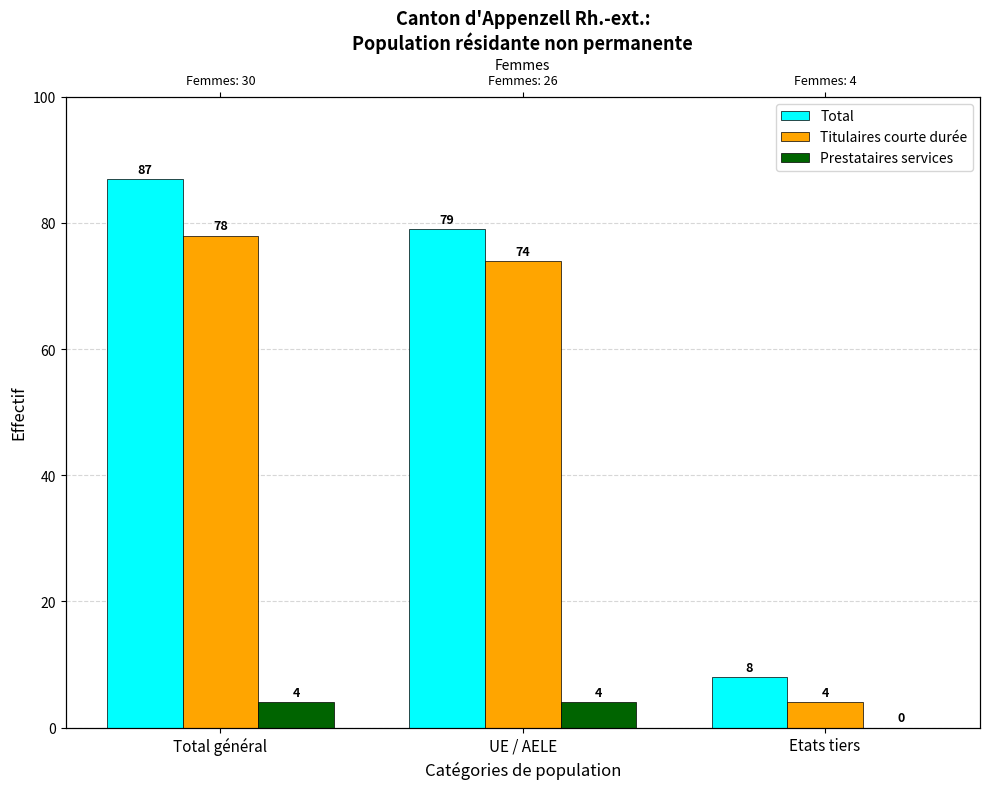

Read the Titulaires courte durée value at Total général.

78